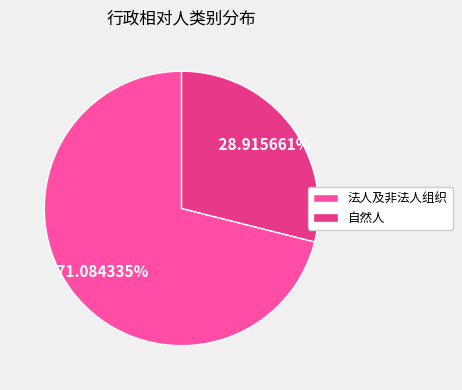

True or false: 自然人 accounts for 29% of the total.

True